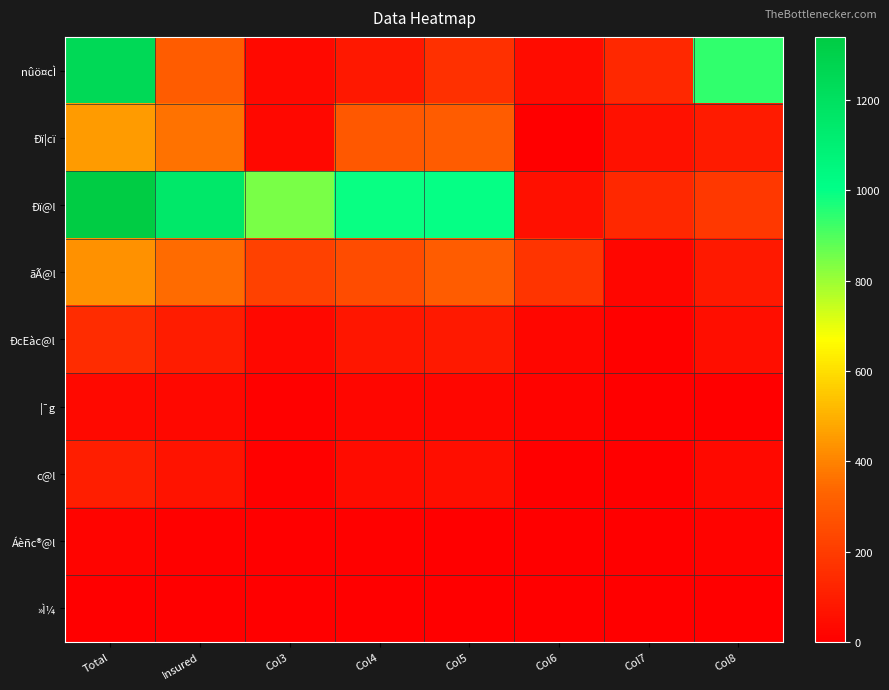

Reading left to right, what are all the values shown in this chart?

nûö¤cÌ: Total=1250	Insured=308	Col3=32	Col4=83	Col5=158	Col6=46	Col7=132	Col8=942
Ðï¦cï: Total=455	Insured=364	Col3=30	Col4=292	Col5=304	Col6=0	Col7=62	Col8=91
Ðï@l: Total=1340	Insured=1152	Col3=844	Col4=990	Col5=998	Col6=54	Col7=133	Col8=188
ãÃ@l: Total=432	Insured=347	Col3=216	Col4=256	Col5=305	Col6=174	Col7=25	Col8=85
ÐcEàc@l: Total=149	Insured=98	Col3=31	Col4=77	Col5=88	Col6=26	Col7=9	Col8=51
¦¯g: Total=33	Insured=29	Col3=7	Col4=22	Col5=25	Col6=14	Col7=1	Col8=4
c@l: Total=100	Insured=66	Col3=6	Col4=47	Col5=51	Col6=0	Col7=2	Col8=34
Áèñc®@l: Total=18	Insured=7	Col3=1	Col4=7	Col5=5	Col6=0	Col7=2	Col8=11
»Ì¼: Total=5	Insured=3	Col3=1	Col4=2	Col5=3	Col6=1	Col7=0	Col8=2